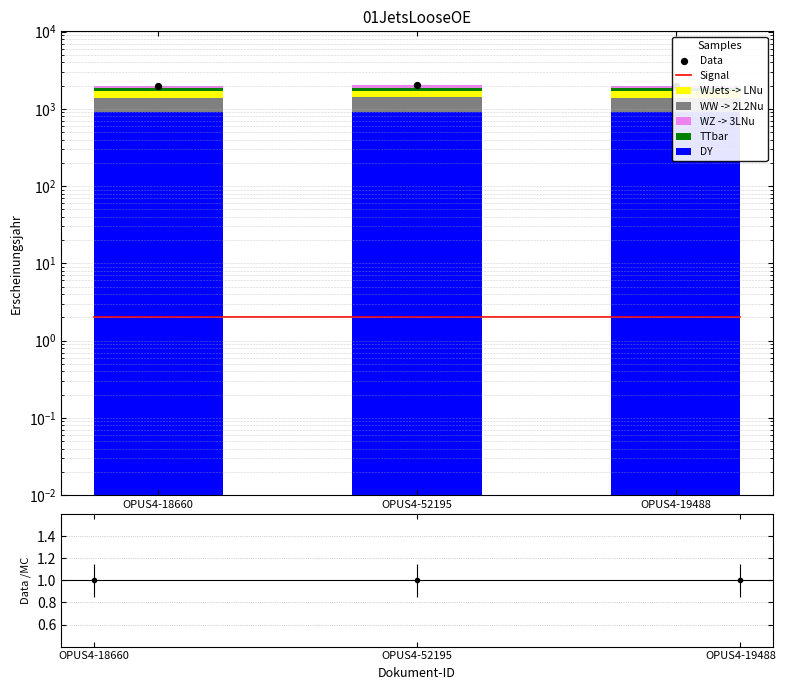

At which category is the sum across all series the highest?

OPUS4-52195